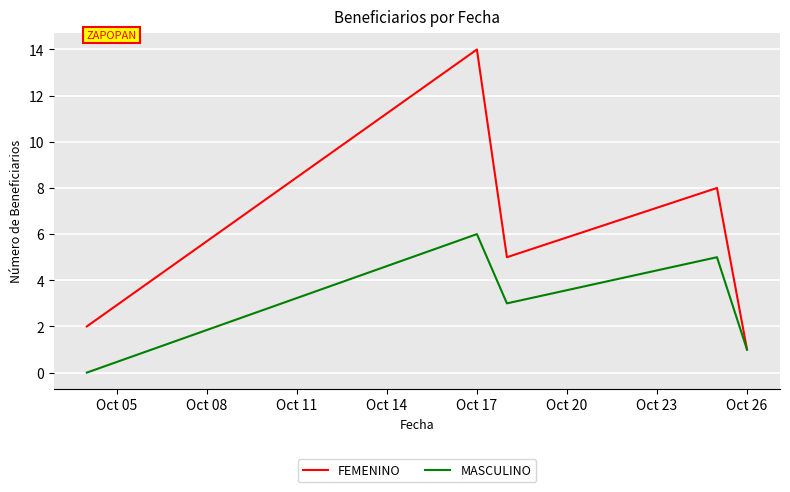

What is the sum of all MASCULINO values?

15